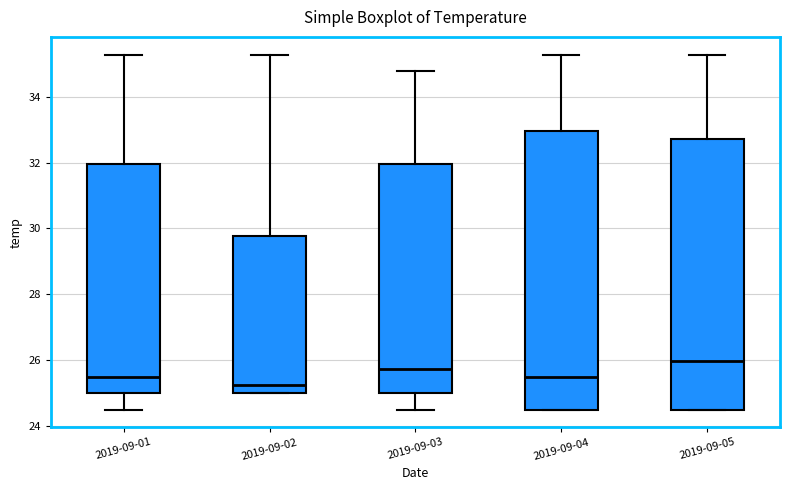

Reading left to right, transcribe this box plot: for each box, give where its median line is, the range the box spans, and where its two whiskers end, as read against the y-axis. The values are not printed on the chart, so give them approximately, as read against the axis.

2019-09-01: median 25.4, box 25.0 to 32.0, whiskers 24.6 to 35.2
2019-09-02: median 25.2, box 25.0 to 29.8, whiskers 25.0 to 35.2
2019-09-03: median 25.8, box 25.0 to 32.0, whiskers 24.6 to 34.8
2019-09-04: median 25.4, box 24.6 to 33.0, whiskers 24.6 to 35.2
2019-09-05: median 26.0, box 24.6 to 32.8, whiskers 24.6 to 35.2